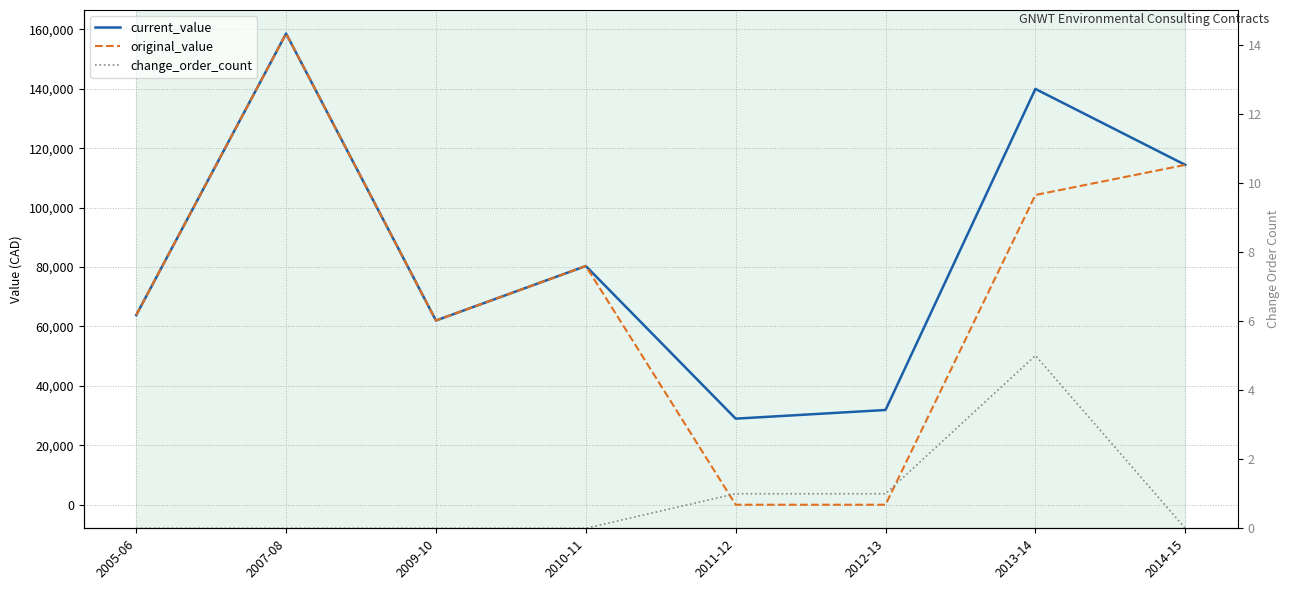

What is the average value of the current_value series?

84994.7